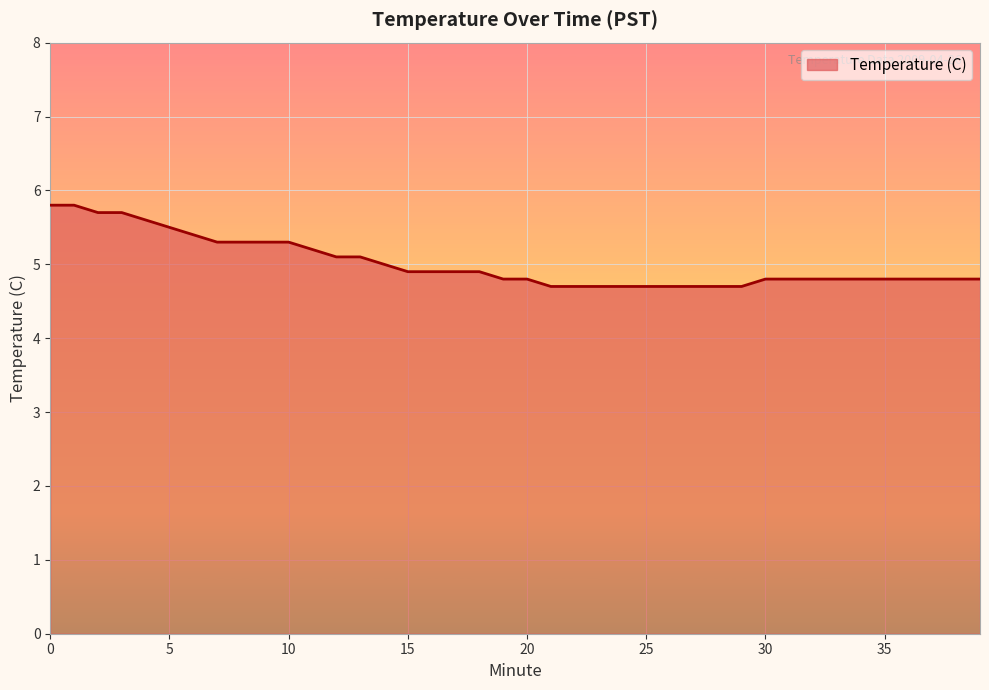

What is the difference between the maximum and minimum values?

1.1